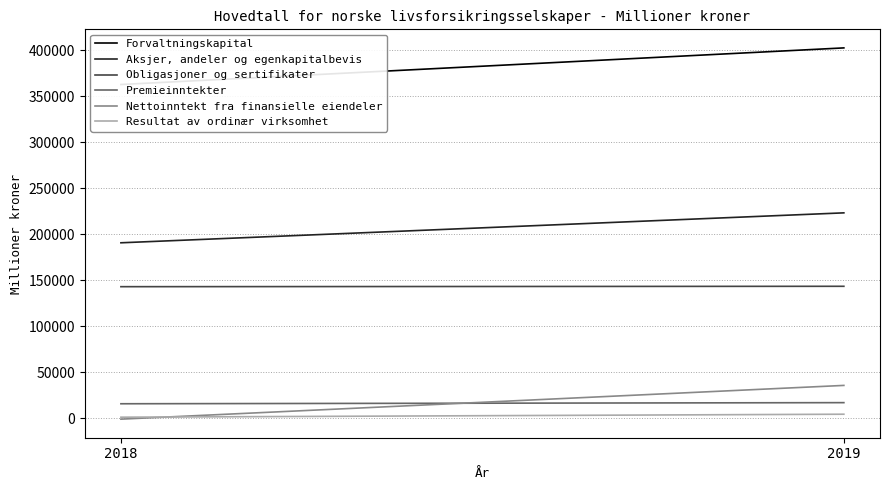

What is the total value across all series at 2018?

712856